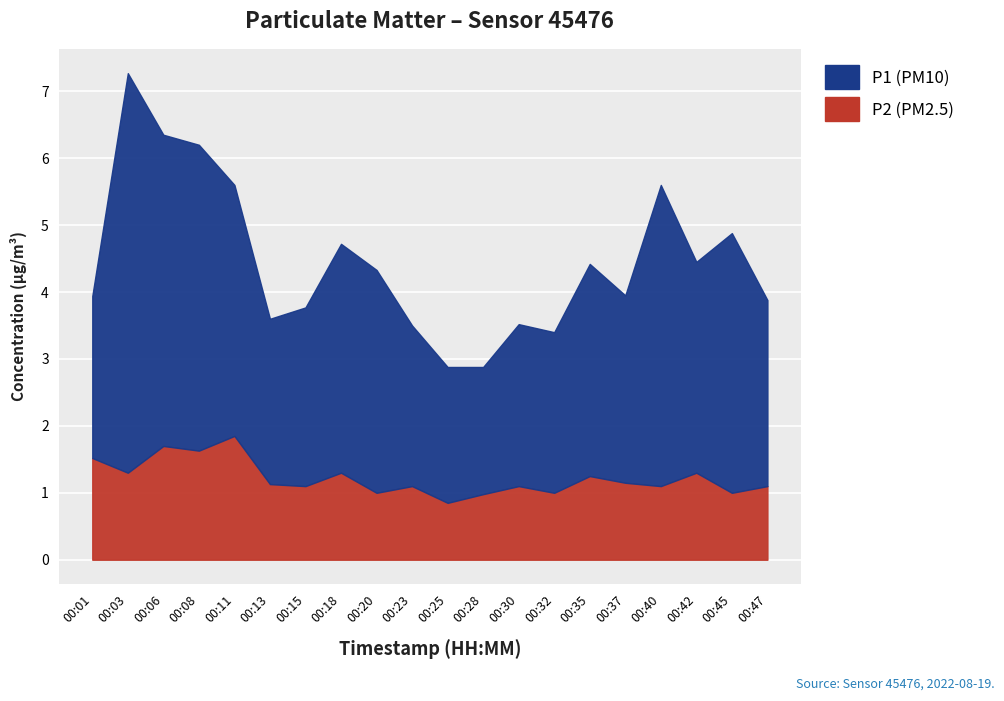

What is the minimum value for P2?

0.8